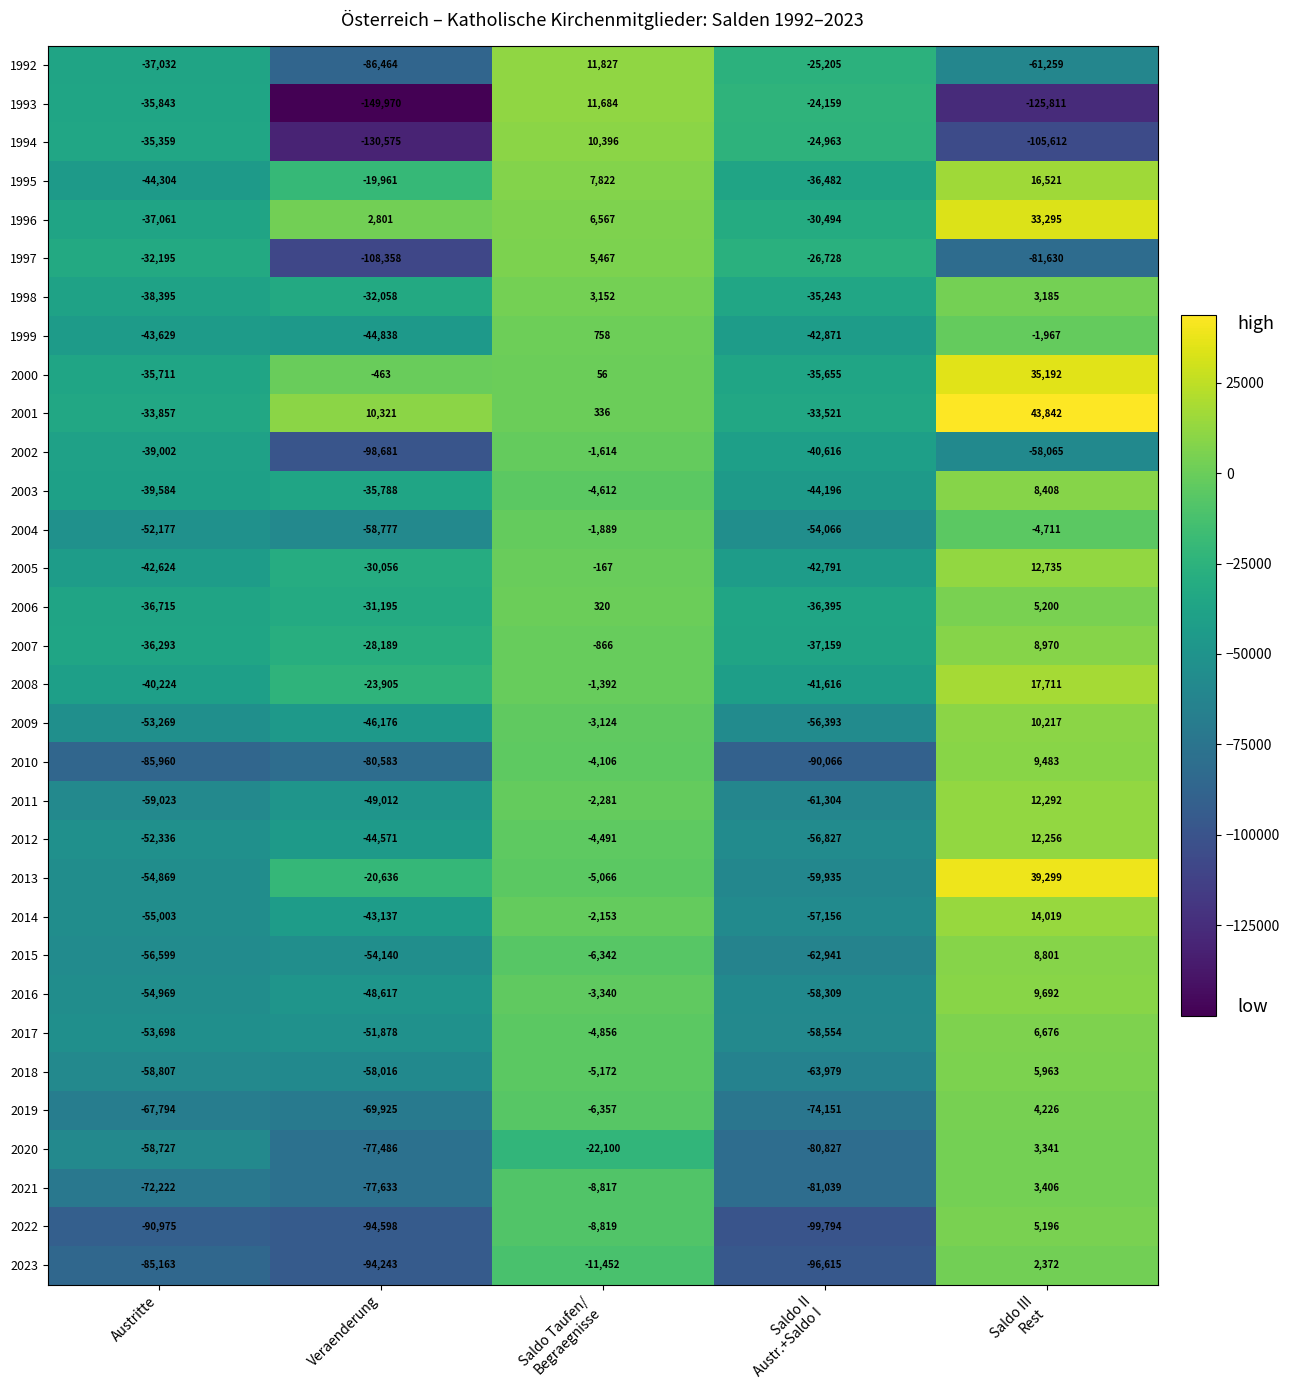

What is the greatest value displayed?

43842